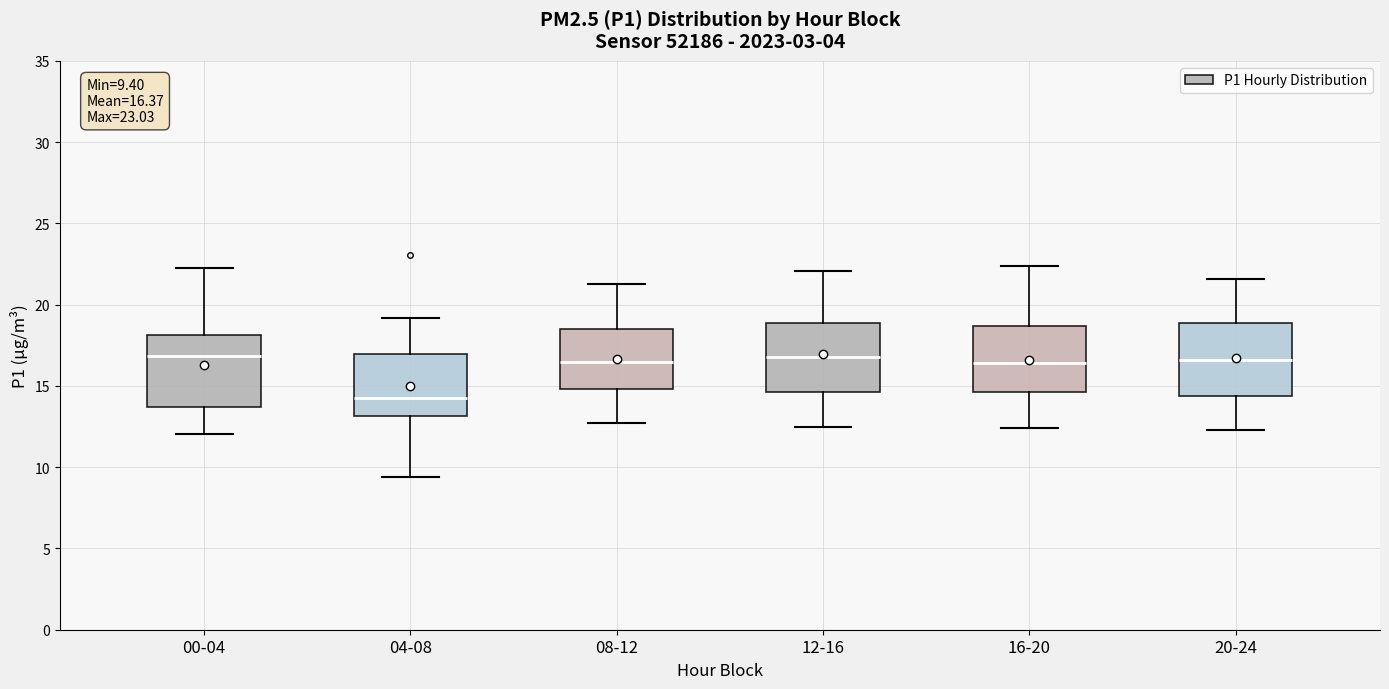

Which box has the lowest median line?

04-08